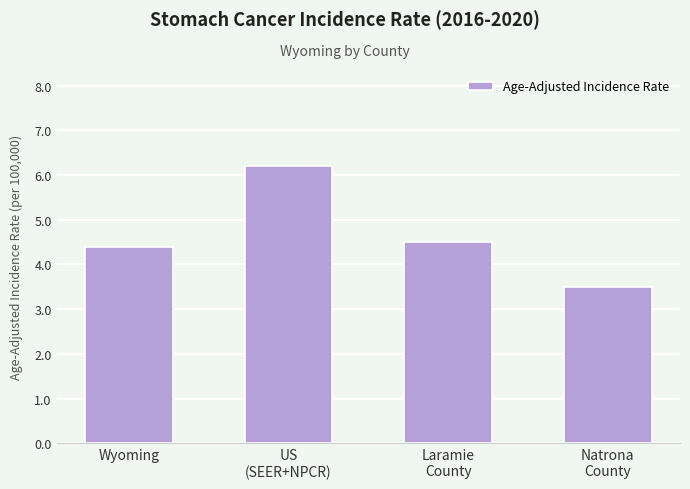

What is the minimum value shown in the chart?

3.5